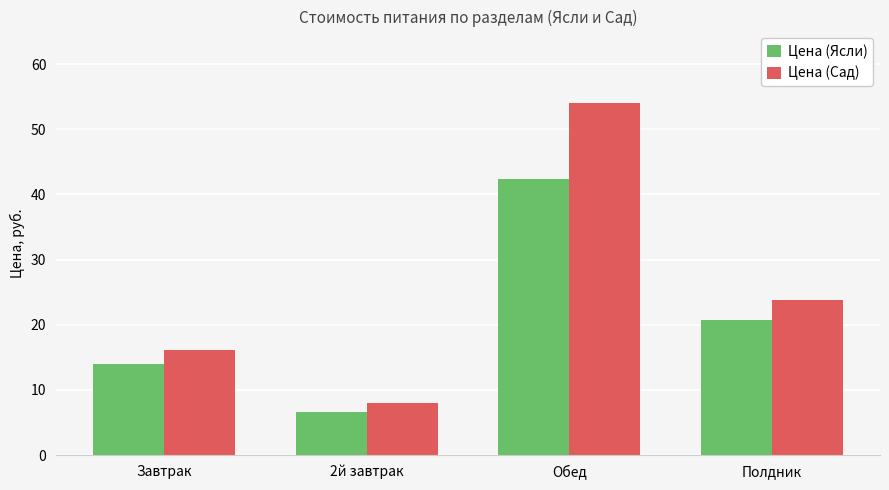

Reading left to right, extract all data points from this chart.

Цена (Ясли): 14.0	6.7	42.3	20.8
Цена (Сад): 16.2	7.9	54.0	23.9